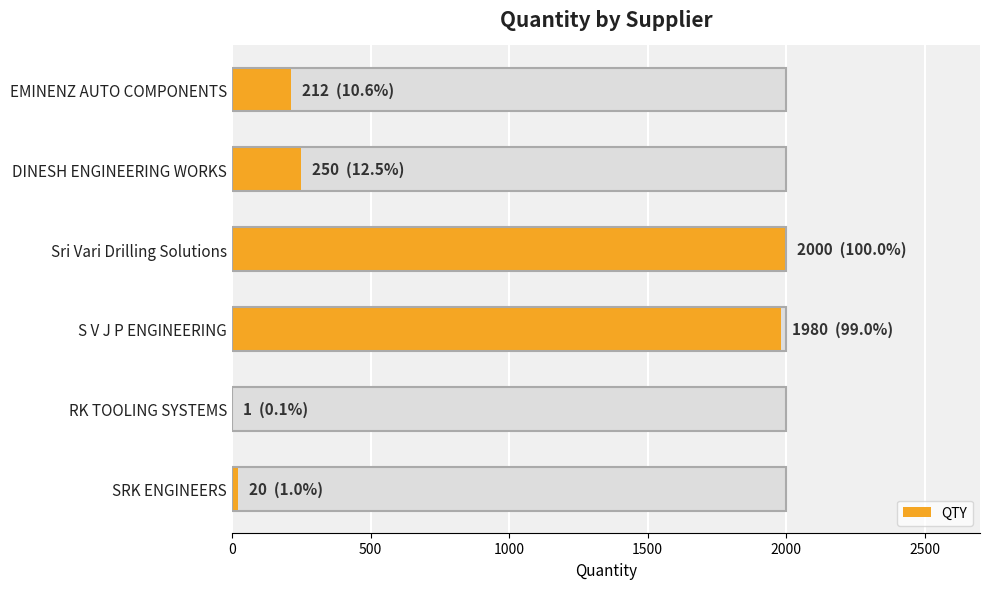

How many data points does each series have?

6